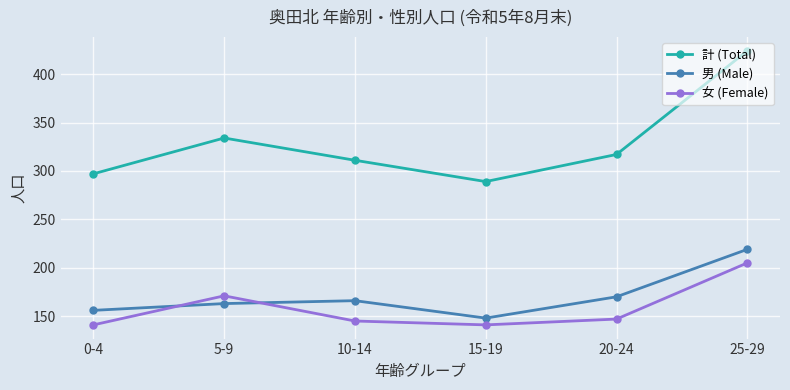

Which label corresponds to the largest value in the chart?

25-29